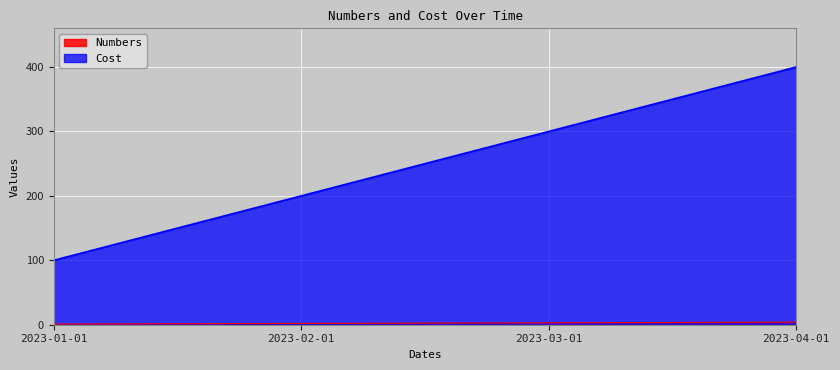

Which label corresponds to the smallest value in the chart?

2023-01-01